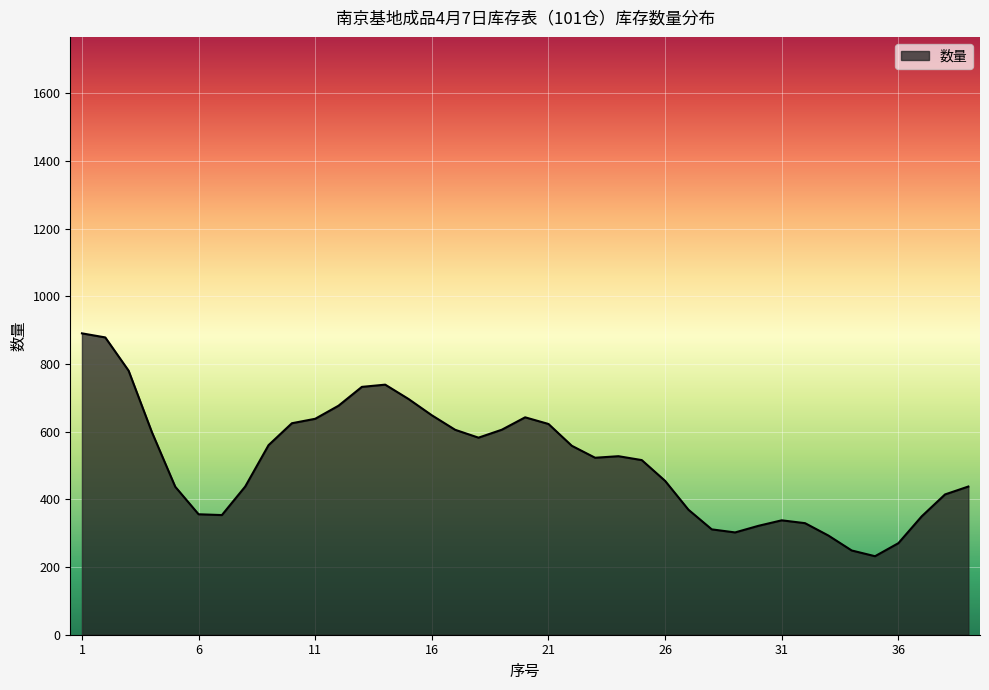

What is the maximum value shown in the chart?

890.5